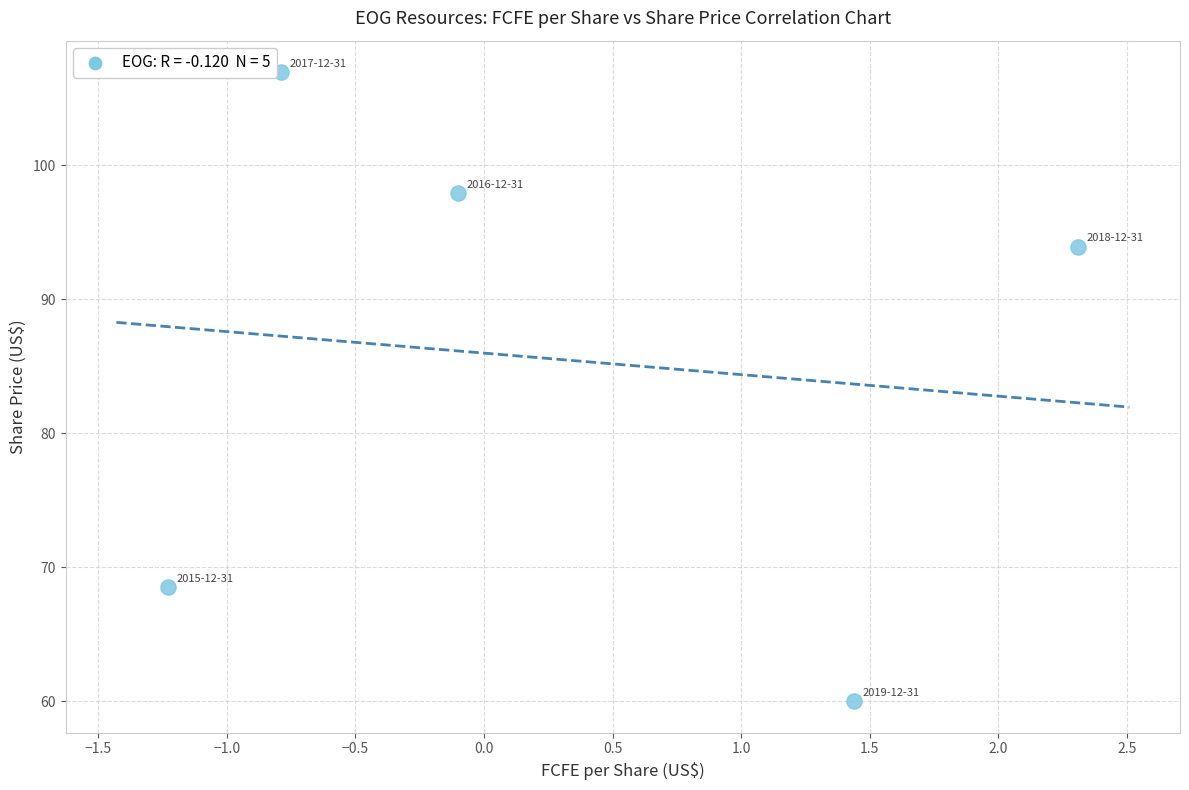

What is the average Y value?

85.5